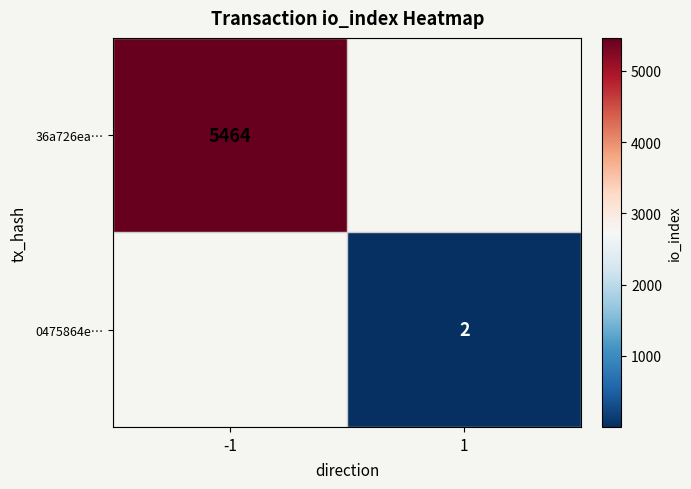

True or false: 36a726ea… has a value of 9182 at -1.

False